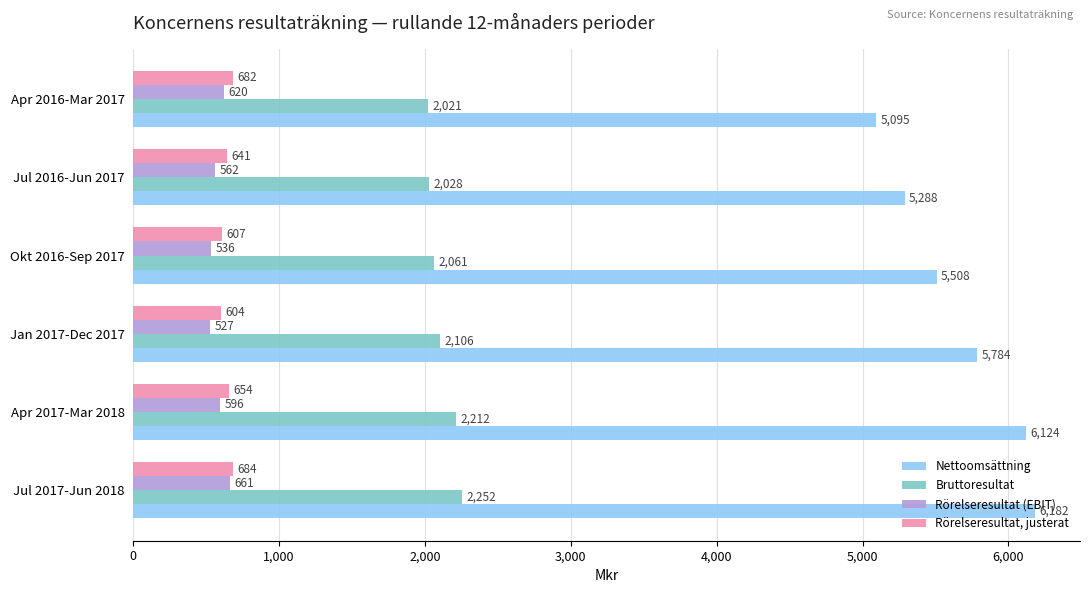

Is the value of Rörelseresultat (EBIT) at Apr 2016-Mar 2017 greater than the value of Bruttoresultat at Okt 2016-Sep 2017?

No